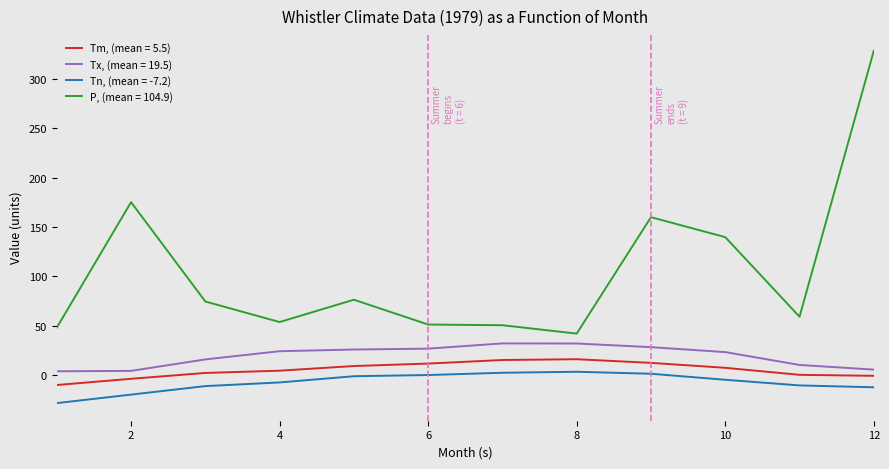

What is the maximum value shown in the chart?

328.3